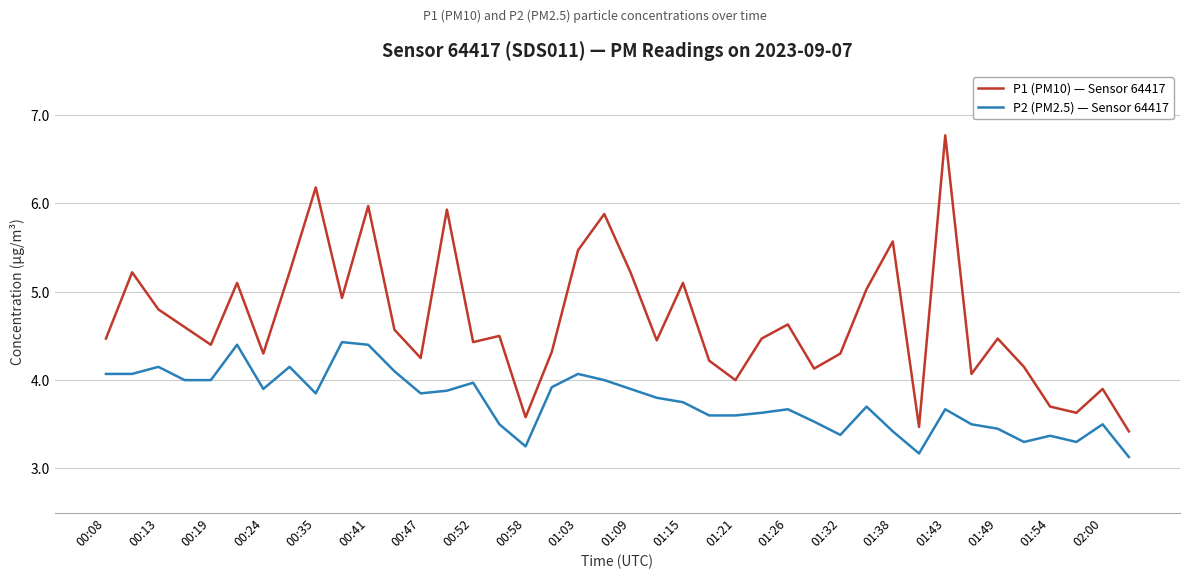

What is the sum of all P2 (PM2.5) — Sensor 64417 values?

150.3